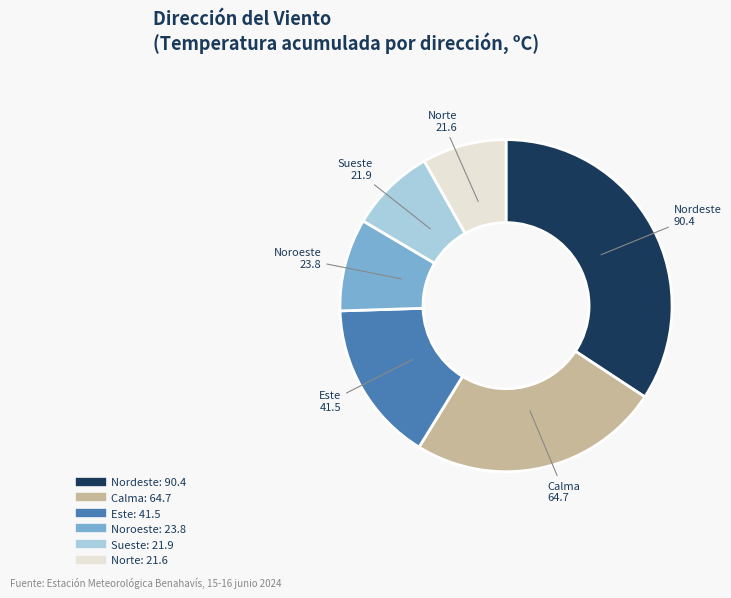

Is there a majority slice in this chart?

No